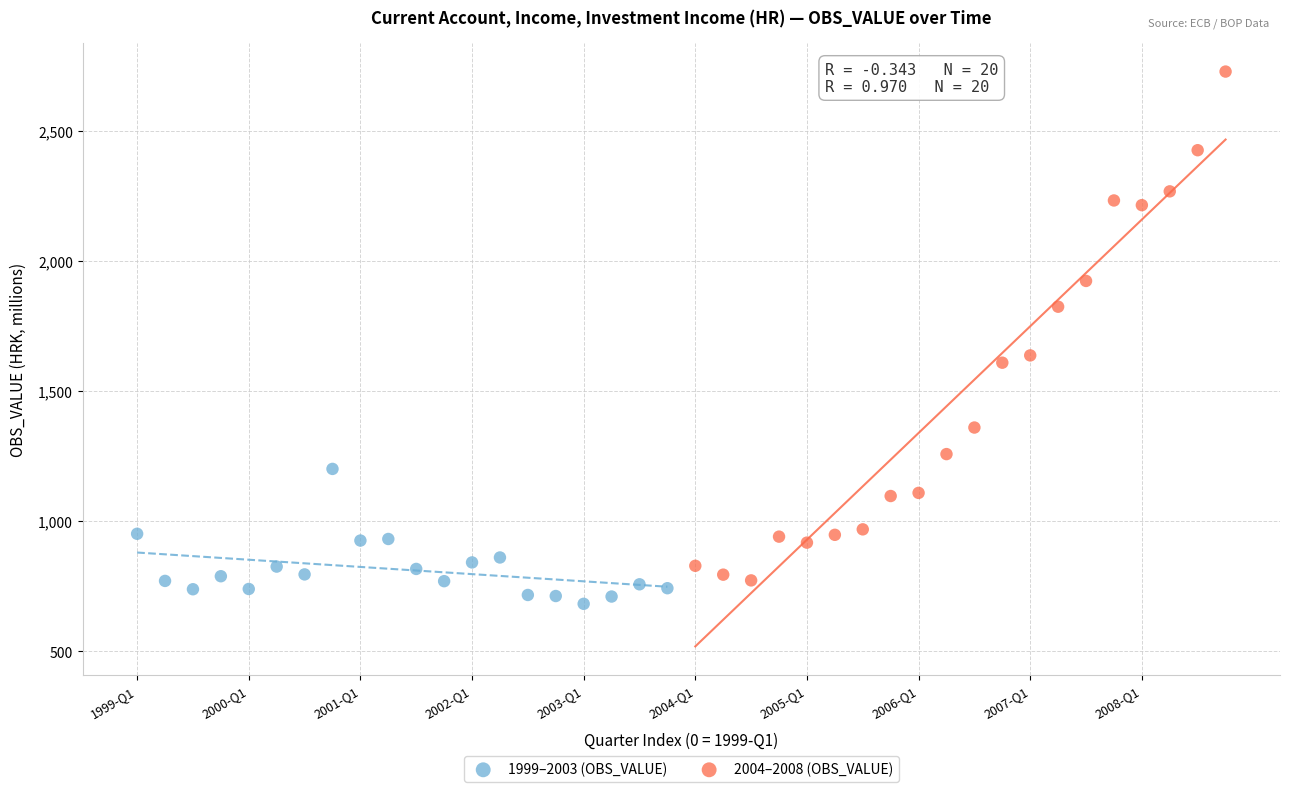

Which series reaches the maximum Y coordinate?

2004–2008 (OBS_VALUE)